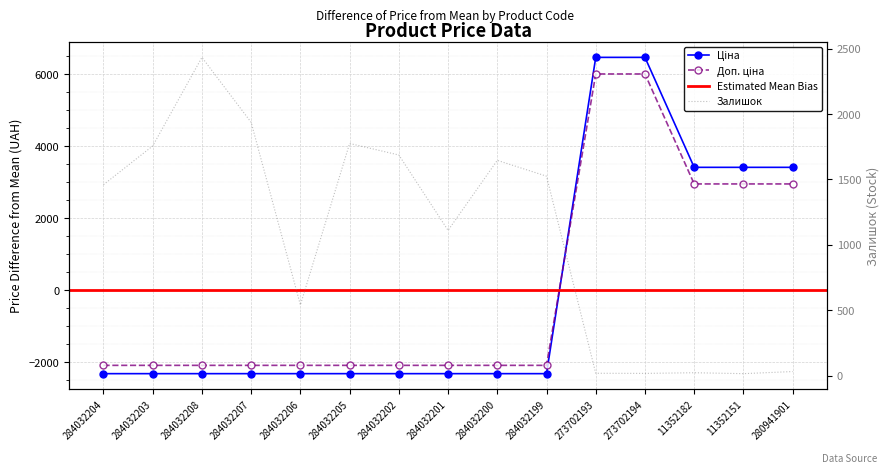

Reading left to right, transcribe all the data shown in this chart.

Ціна: 284032204=-2317.7	284032203=-2317.7	284032208=-2317.7	284032207=-2317.7	284032206=-2317.7	284032205=-2317.7	284032202=-2317.7	284032201=-2317.7	284032200=-2317.7	284032199=-2317.7	273702193=6468.3	273702194=6468.3	11352182=3413.6	11352151=3413.6	280941901=3413.6
Доп. ціна: 284032204=-2087.1	284032203=-2087.1	284032208=-2087.1	284032207=-2087.1	284032206=-2087.1	284032205=-2087.1	284032202=-2087.1	284032201=-2087.1	284032200=-2087.1	284032199=-2087.1	273702193=6007.1	273702194=6007.1	11352182=2952.4	11352151=2952.4	280941901=2952.4
Залишок: 284032204=1460.0	284032203=1756.0	284032208=2433.0	284032207=1936.0	284032206=541.0	284032205=1775.0	284032202=1687.0	284032201=1111.0	284032200=1646.0	284032199=1525.0	273702193=19.0	273702194=18.0	11352182=23.0	11352151=16.0	280941901=32.0